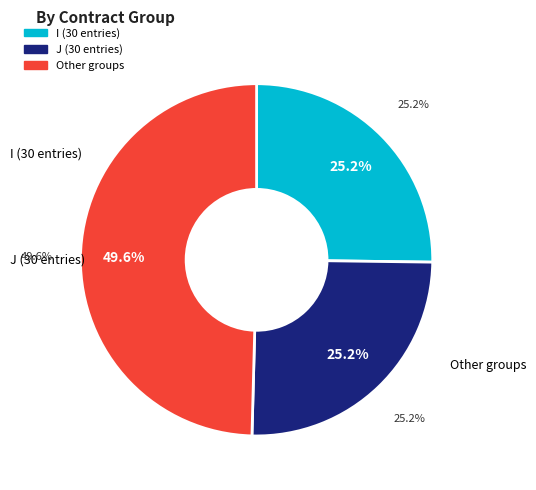

Does K account for over 50% of the chart?

No